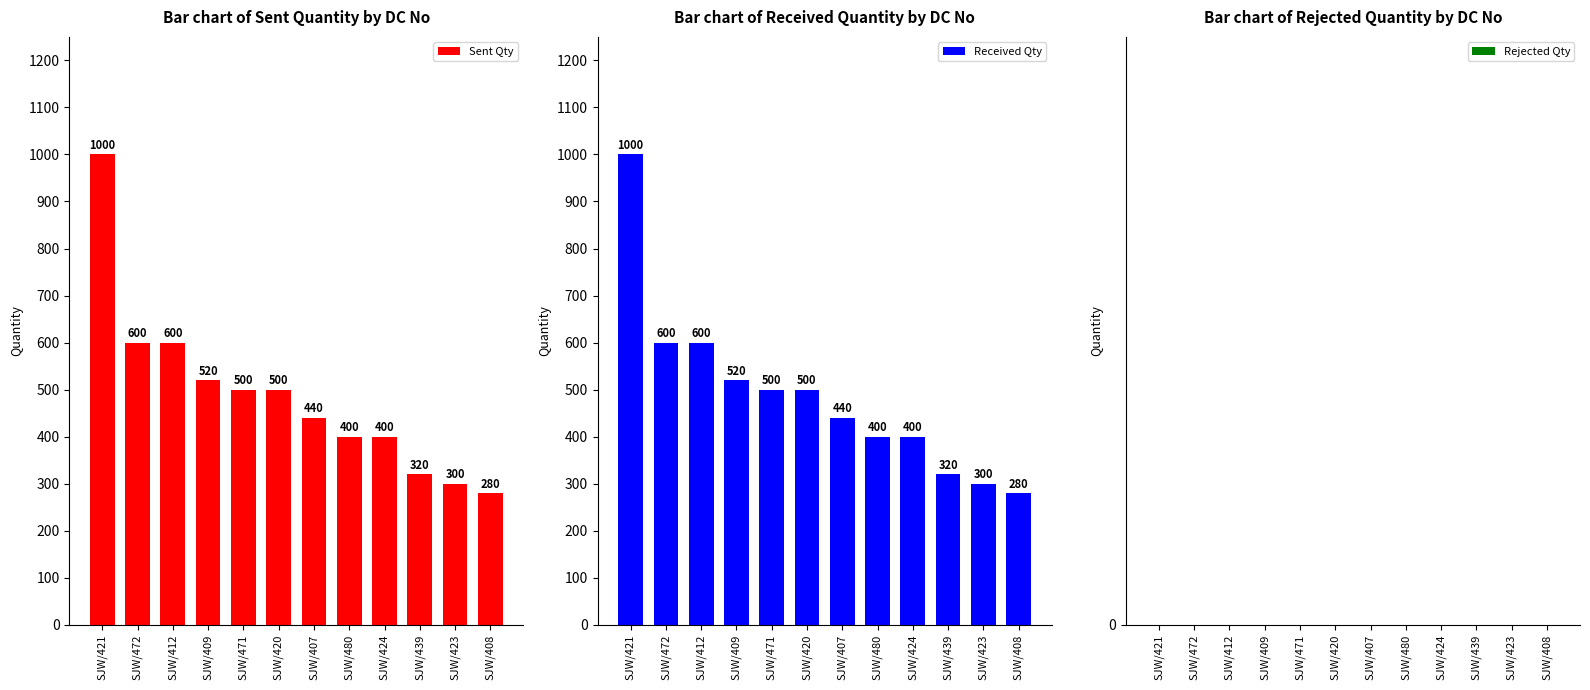

Reading left to right, extract all data points from this chart.

Sent Qty: SJW/421=1000	SJW/472=600	SJW/412=600	SJW/409=520	SJW/471=500	SJW/420=500	SJW/407=440	SJW/480=400	SJW/424=400	SJW/439=320	SJW/423=300	SJW/408=280
Received Qty: SJW/421=1000	SJW/472=600	SJW/412=600	SJW/409=520	SJW/471=500	SJW/420=500	SJW/407=440	SJW/480=400	SJW/424=400	SJW/439=320	SJW/423=300	SJW/408=280
Rejected Qty: SJW/421=0	SJW/472=0	SJW/412=0	SJW/409=0	SJW/471=0	SJW/420=0	SJW/407=0	SJW/480=0	SJW/424=0	SJW/439=0	SJW/423=0	SJW/408=0